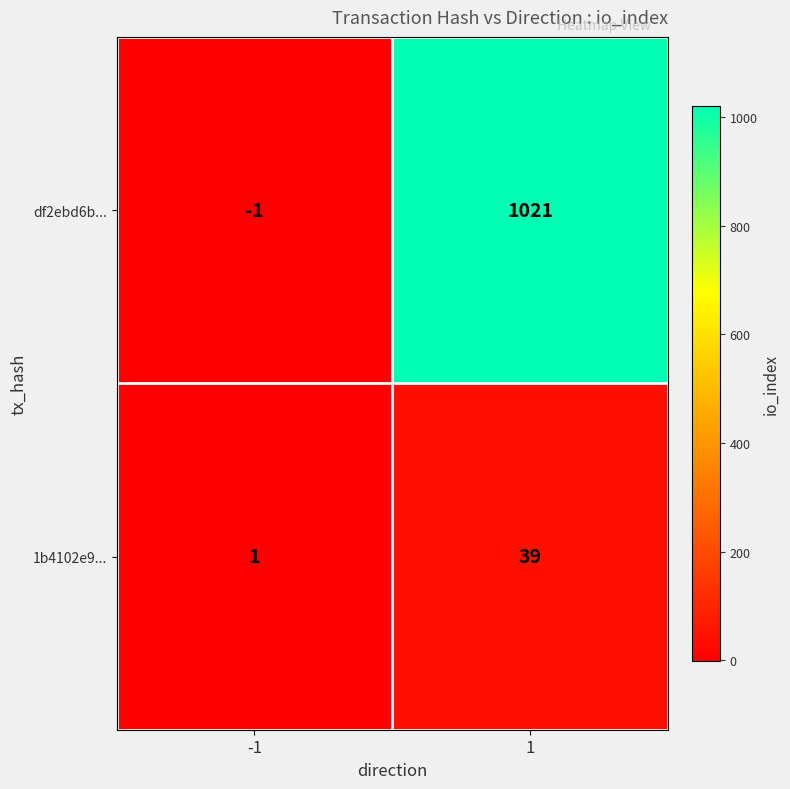

Rank the series by their maximum value, from highest to lowest.

df2ebd6b..., 1b4102e9...